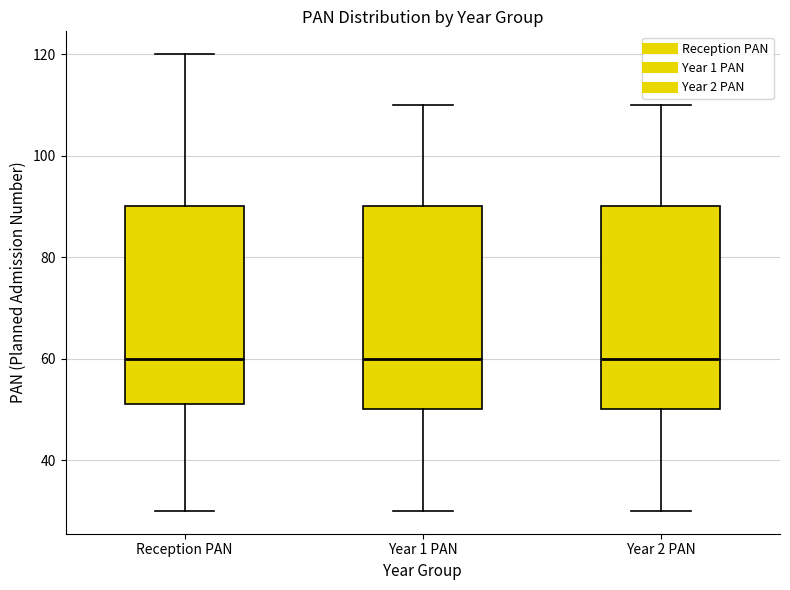

Where does the lower whisker of the box for Reception PAN end on the y-axis? The values are not printed on the chart, so give them approximately, as read against the axis.

30